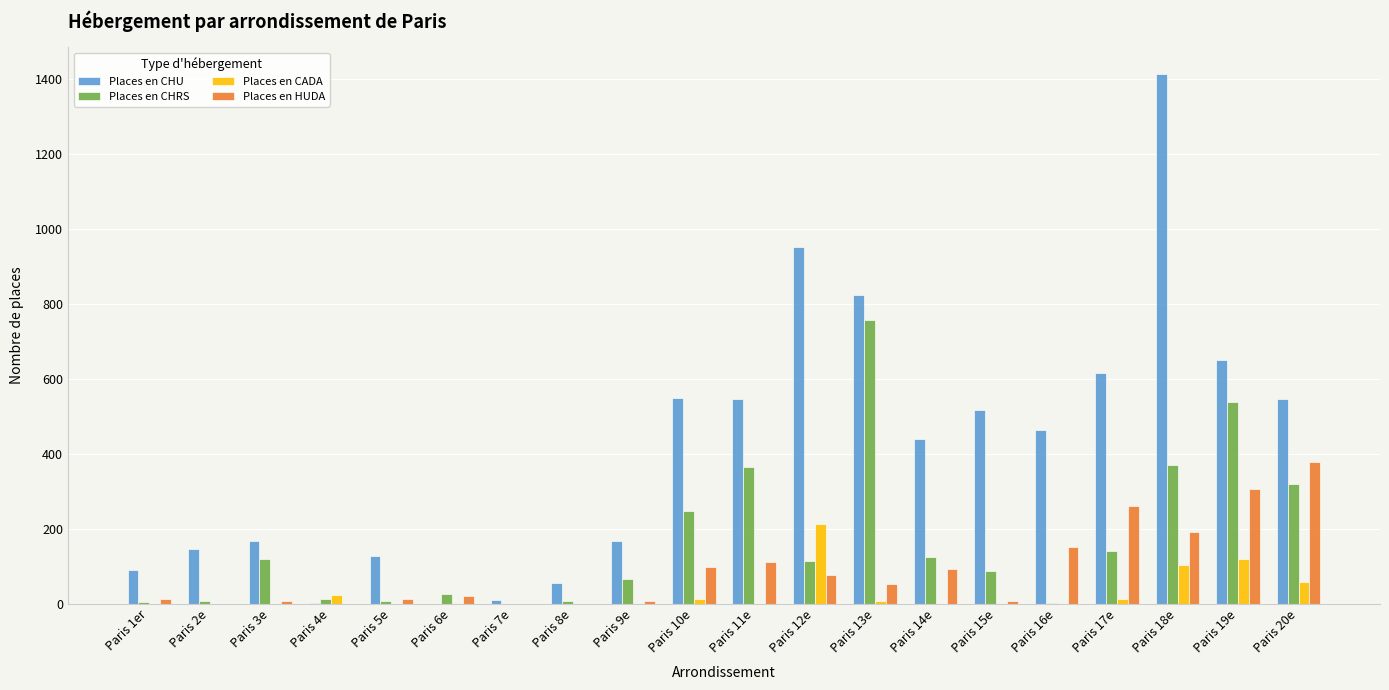

Are the bars grouped side by side (vs. stacked)?

Yes